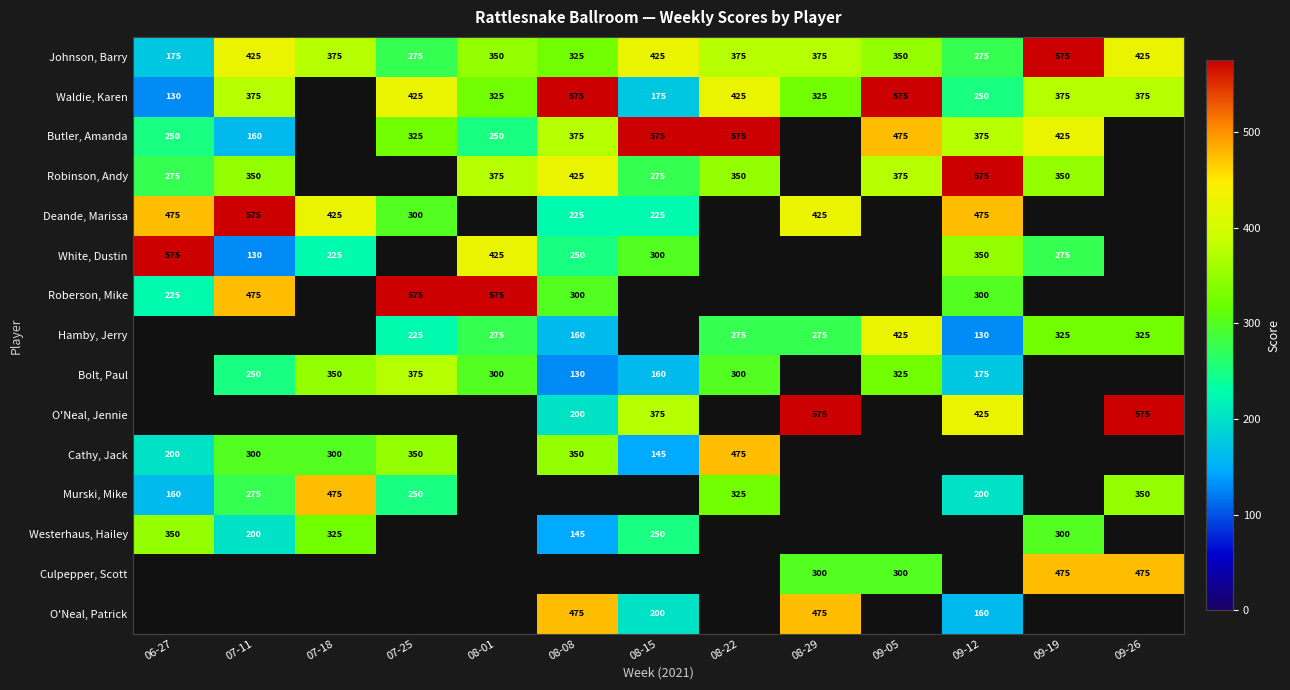

What is the difference between the Murski, Mike values at 06-27 and 07-25?

90